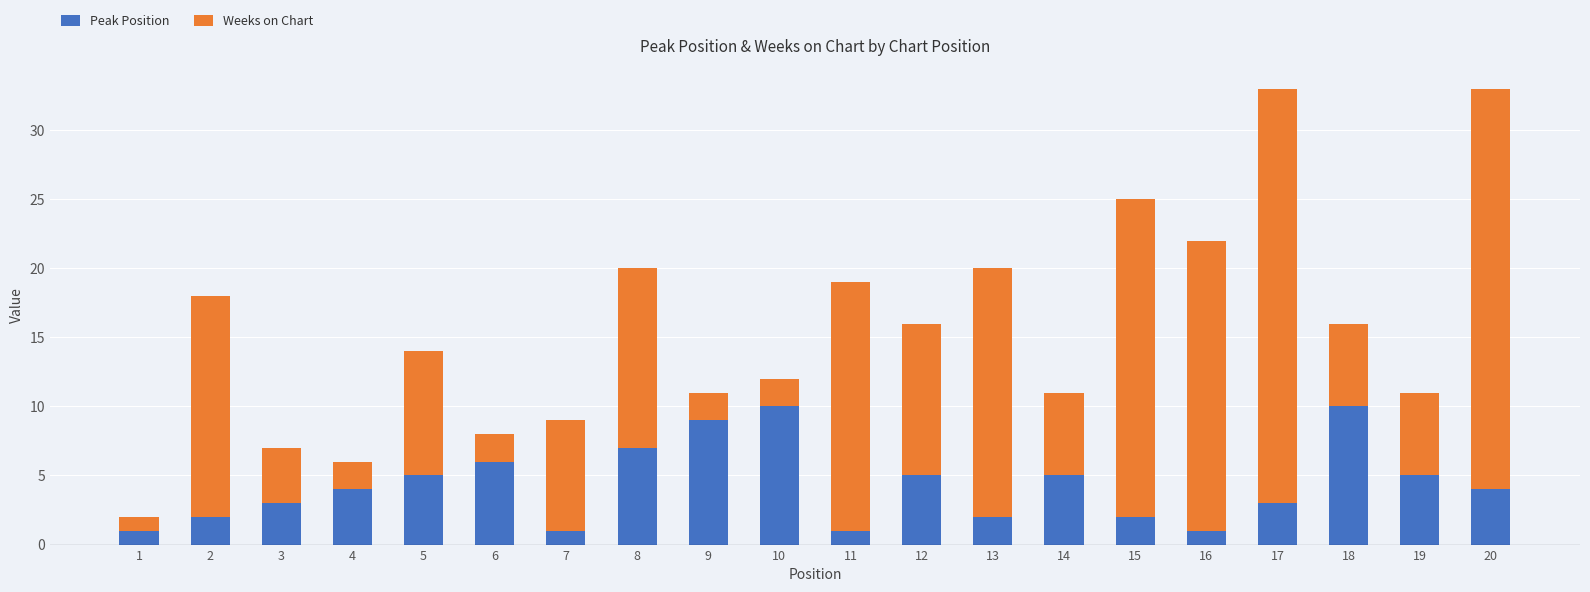

What is the value of the Peak Position bar at the 4th from the left?

4